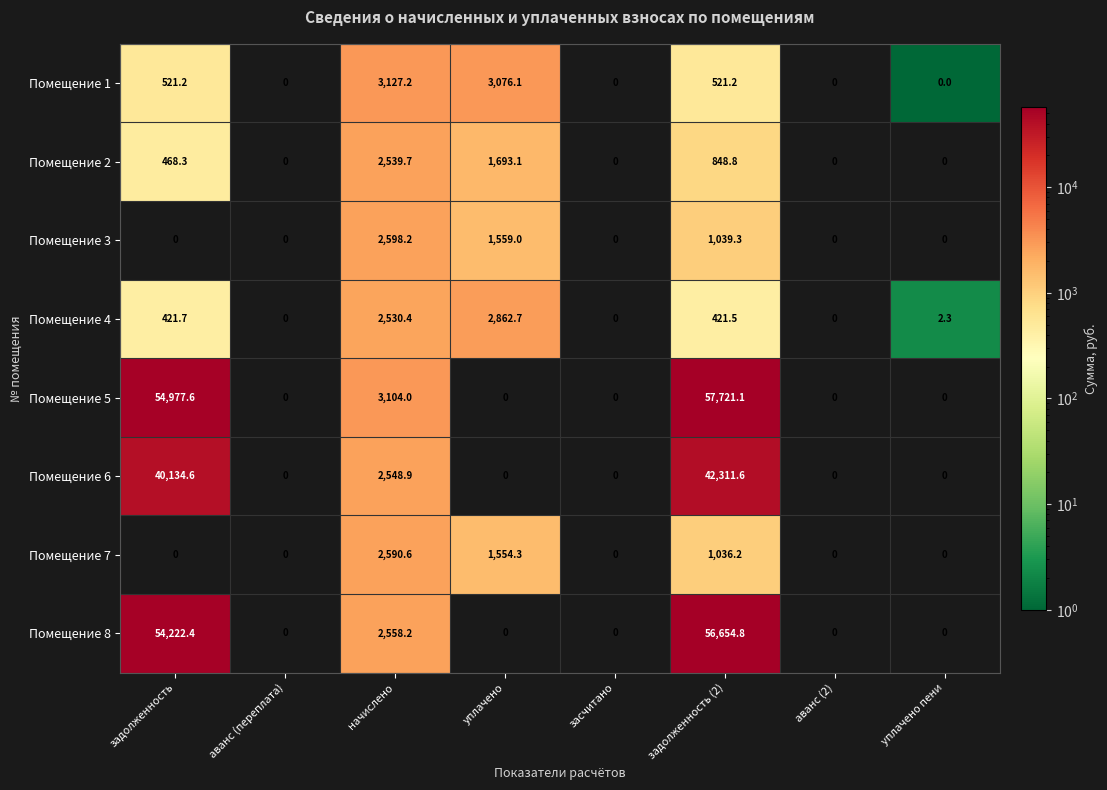

What is the greatest value displayed?

57721.1